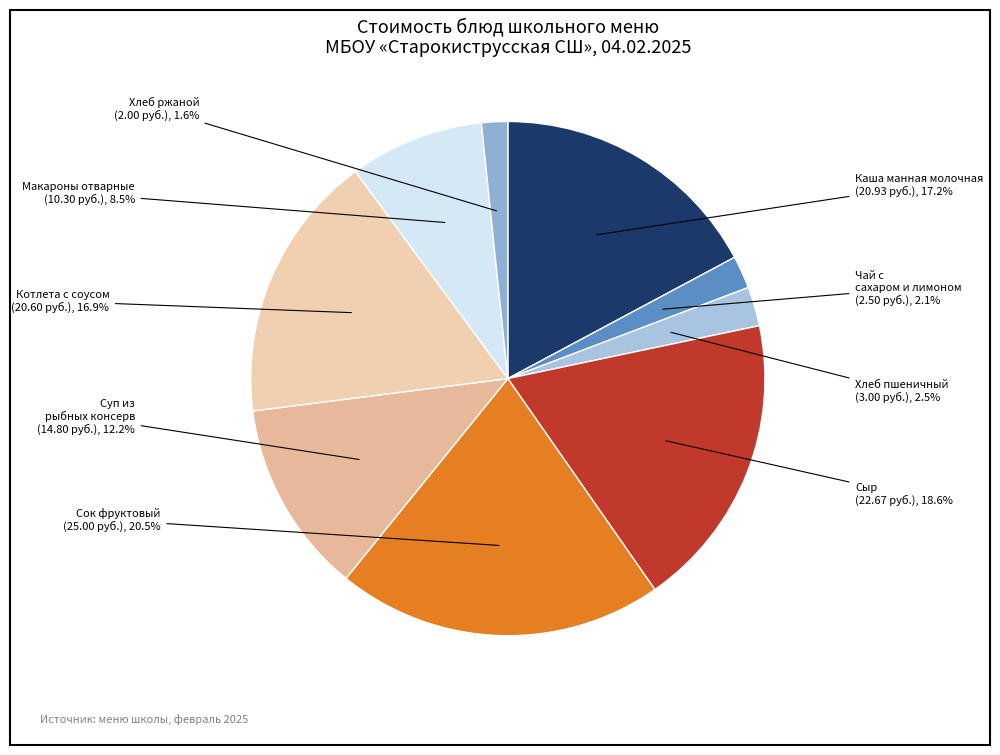

Which slice is the largest?

Сок фруктовый